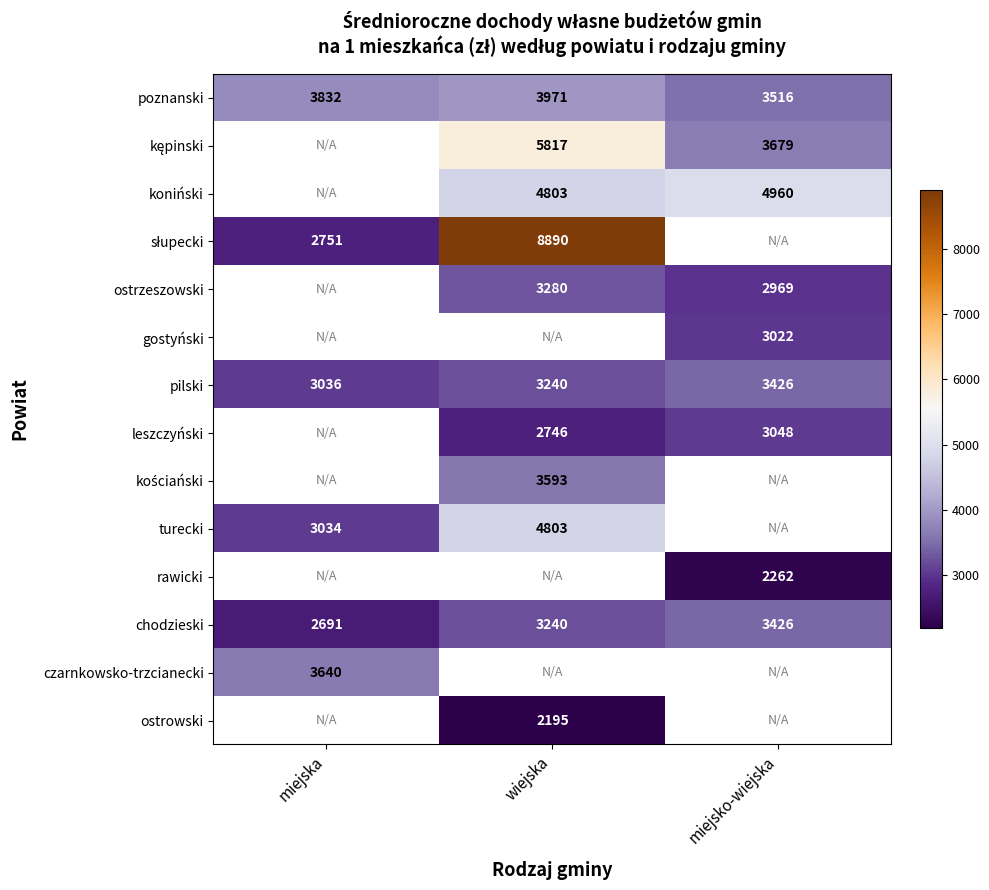

How many data points in chodzieski are less than 3240?

1